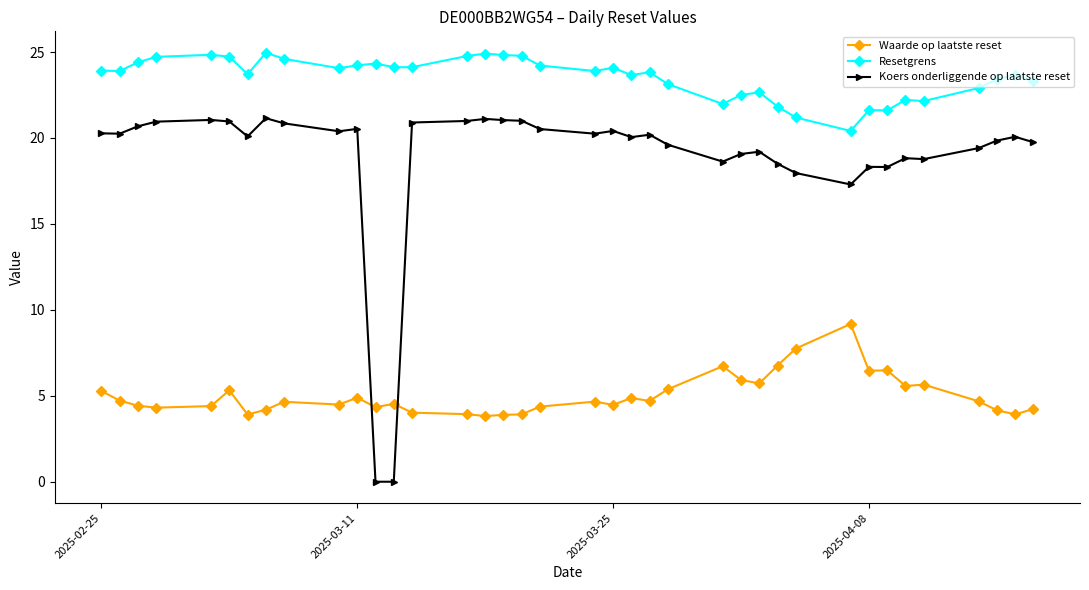

What is the value of the Resetgrens point at the 5th from the left?

24.8